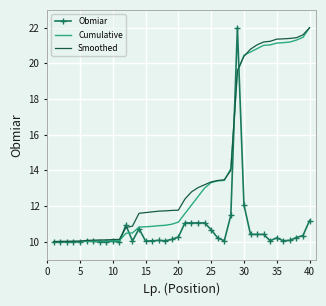

What is the greatest value displayed?

22.0